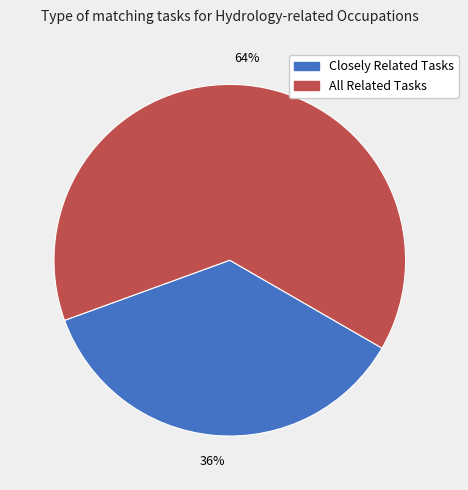

Count the number of slices in the pie.

2